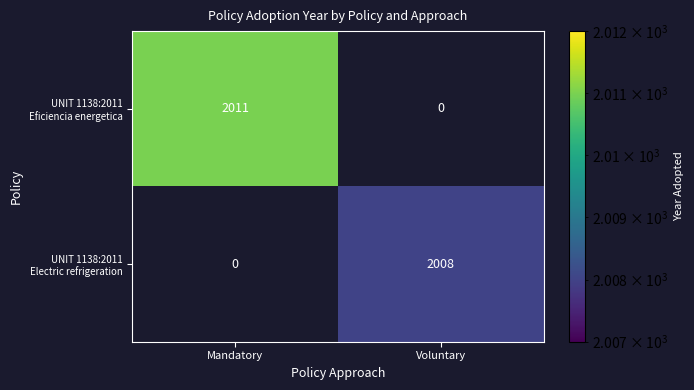

Count the number of categories in the chart.

2